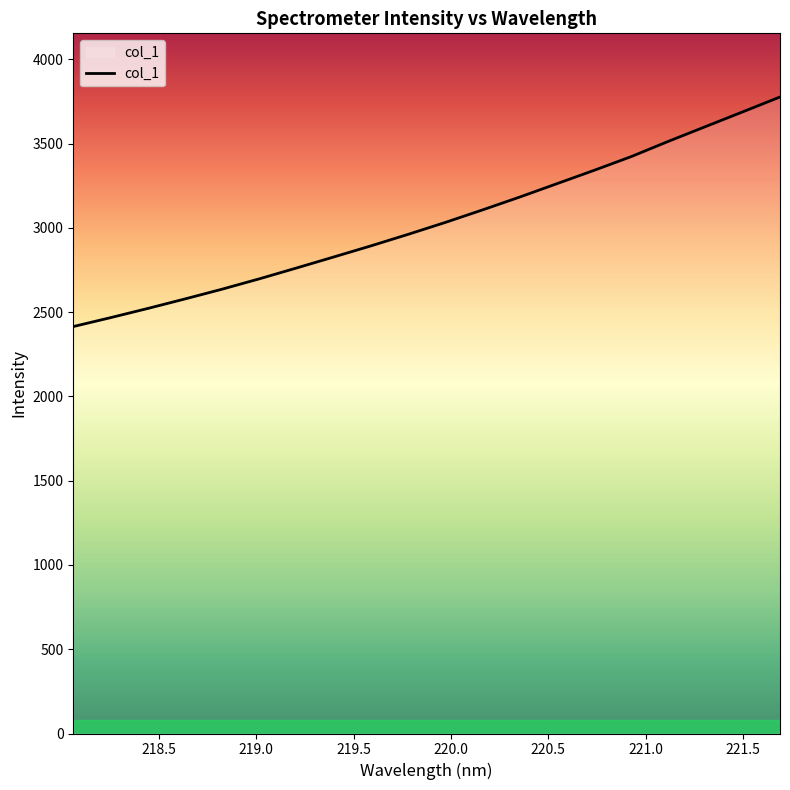

What is the greatest value displayed?

3776.9